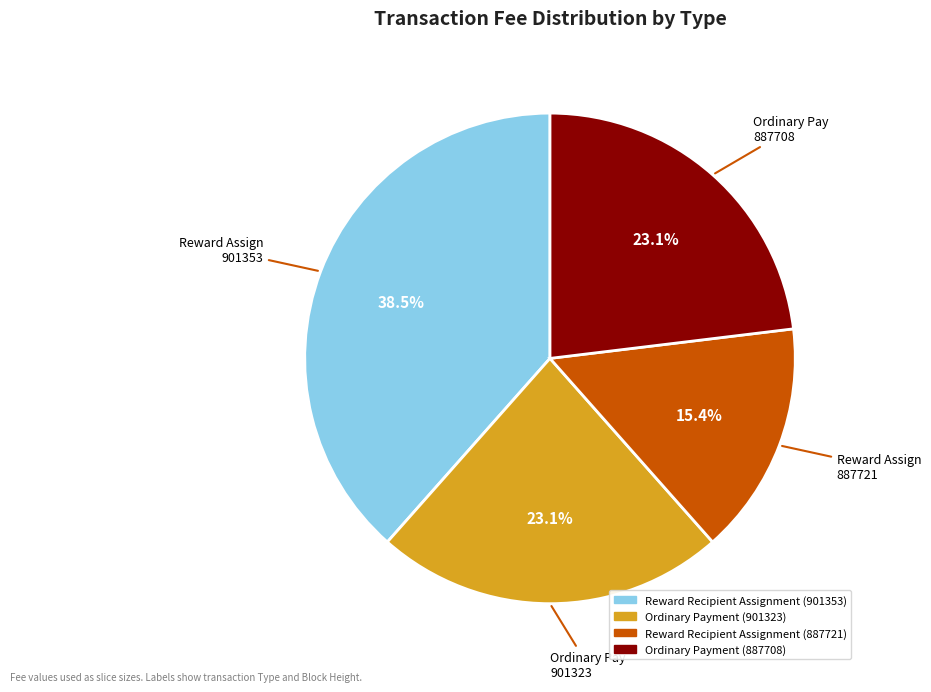

The Reward Recipient Assignment (901353) slice represents 46% of the pie. True or false?

False